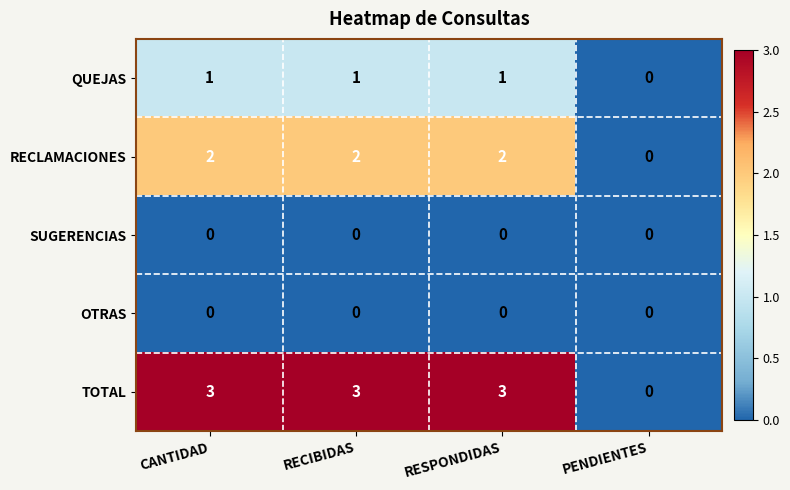

True or false: SUGERENCIAS has a value of 0 at RECIBIDAS.

True